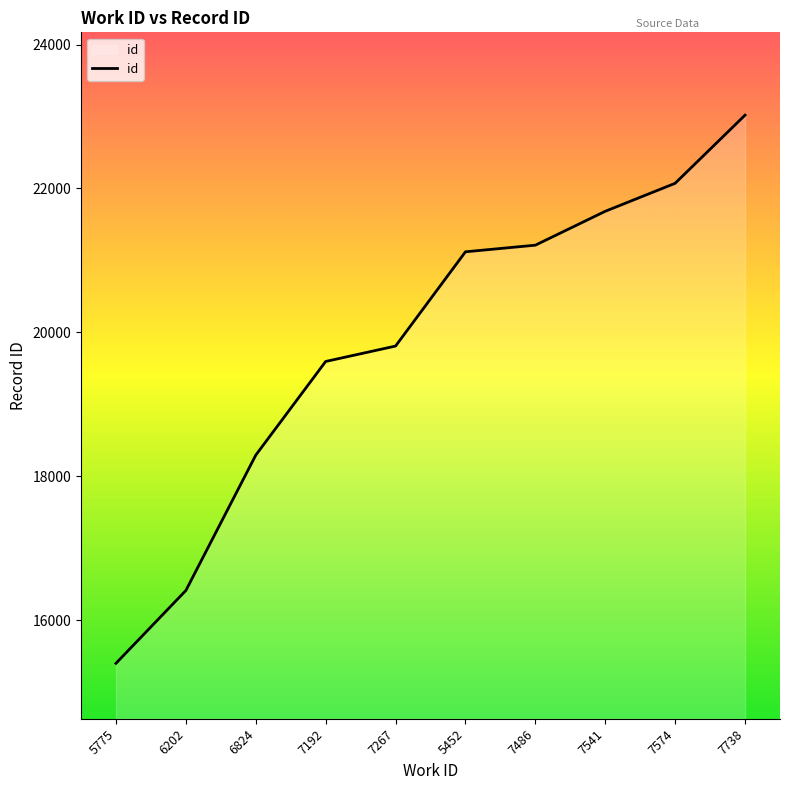

How many values are below 21120?

5